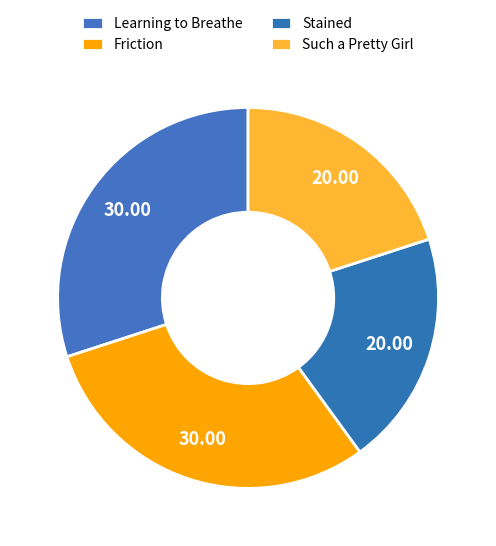

How many slices are in this pie chart?

4